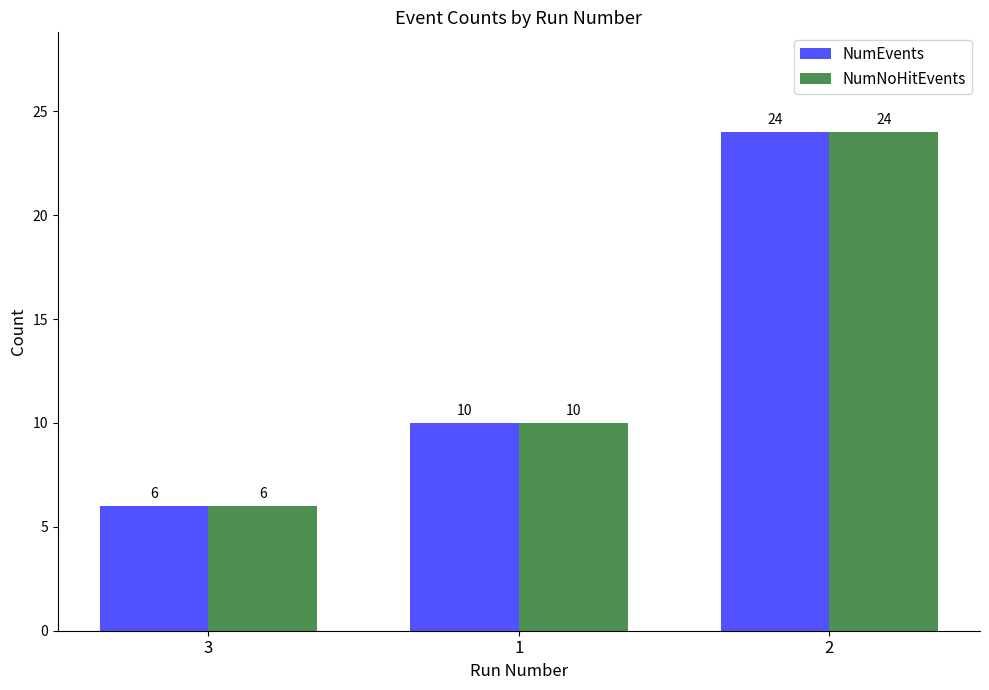

What position from the right is 3?

3